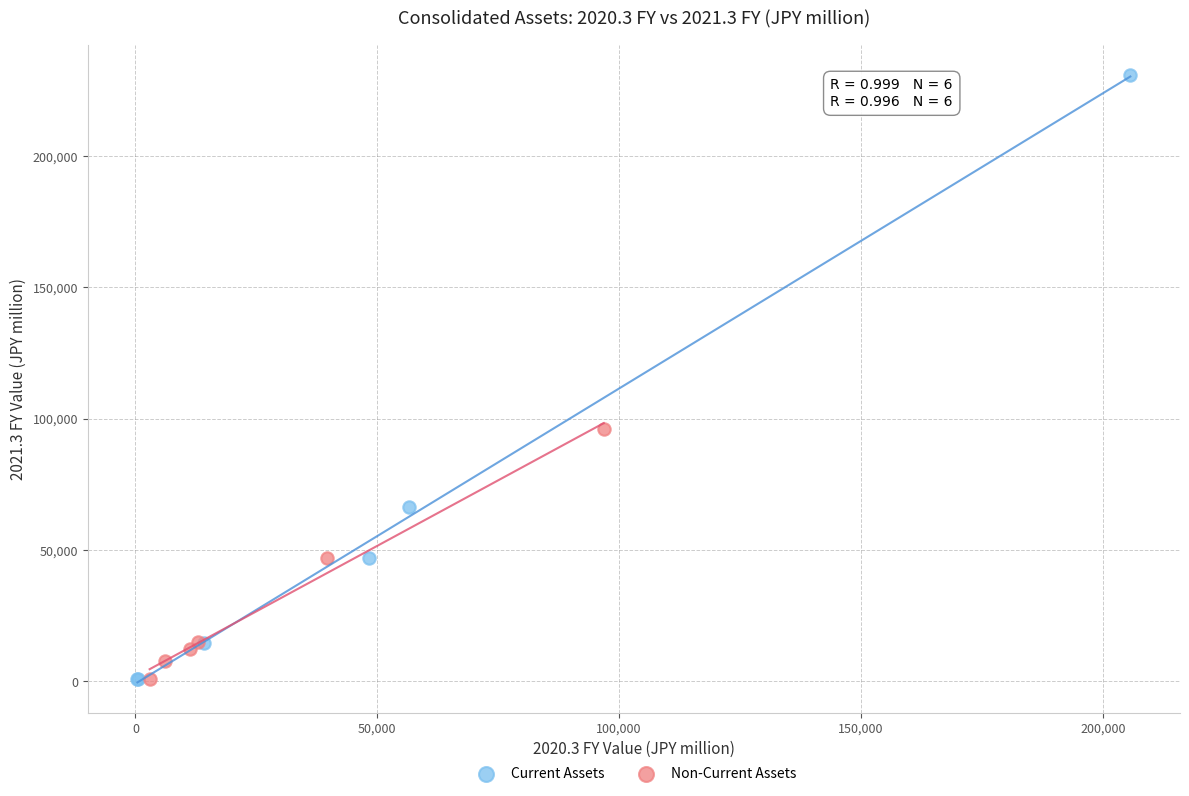

Which series has the widest spread of Y values?

Current Assets